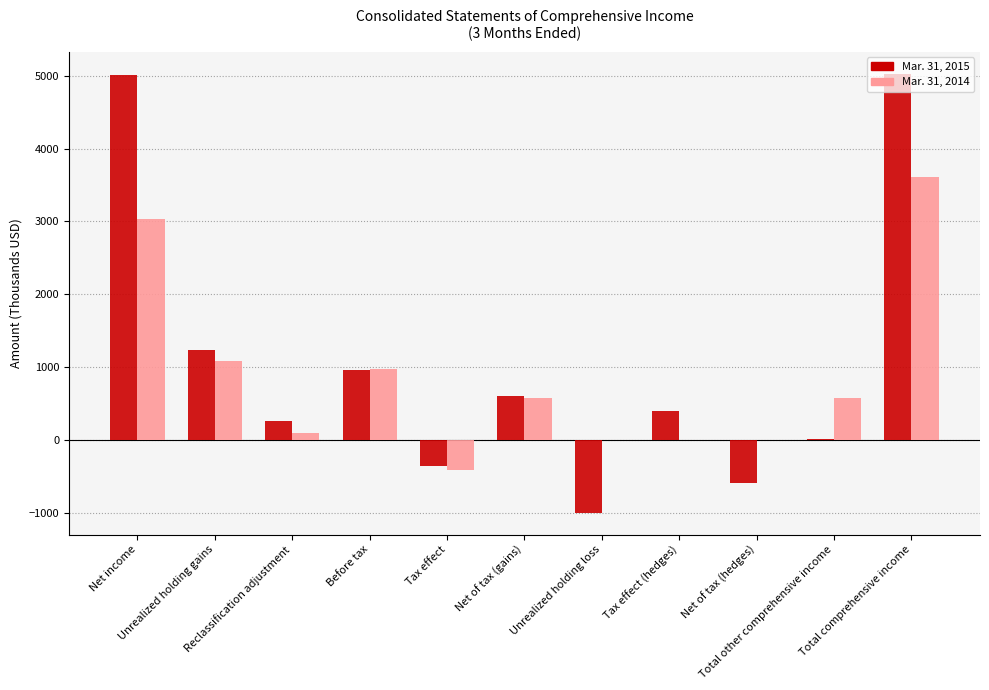

What is the maximum value shown in the chart?

5026